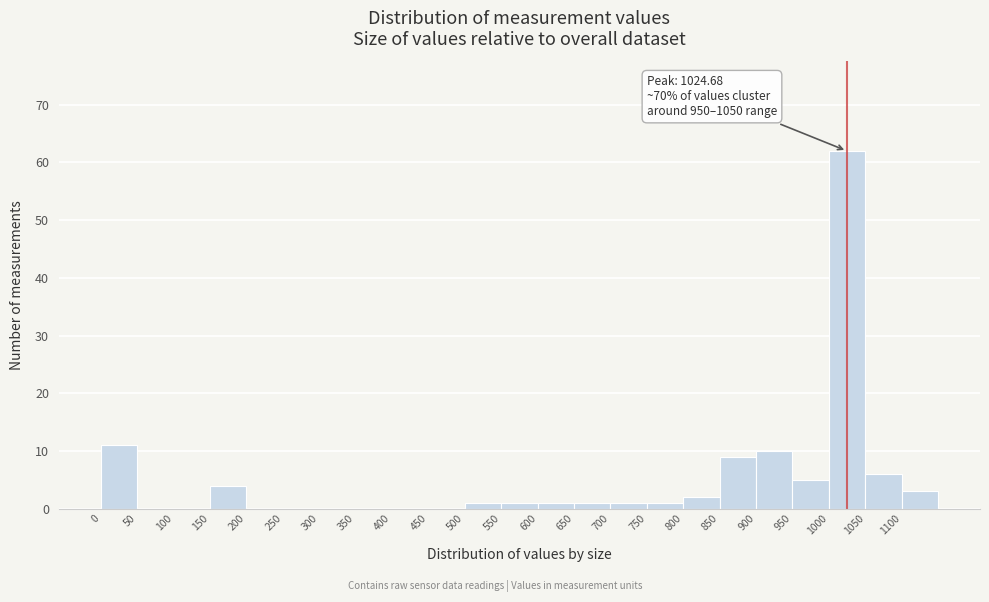

Which range on the x-axis has the tallest bar?

1000 to 1050